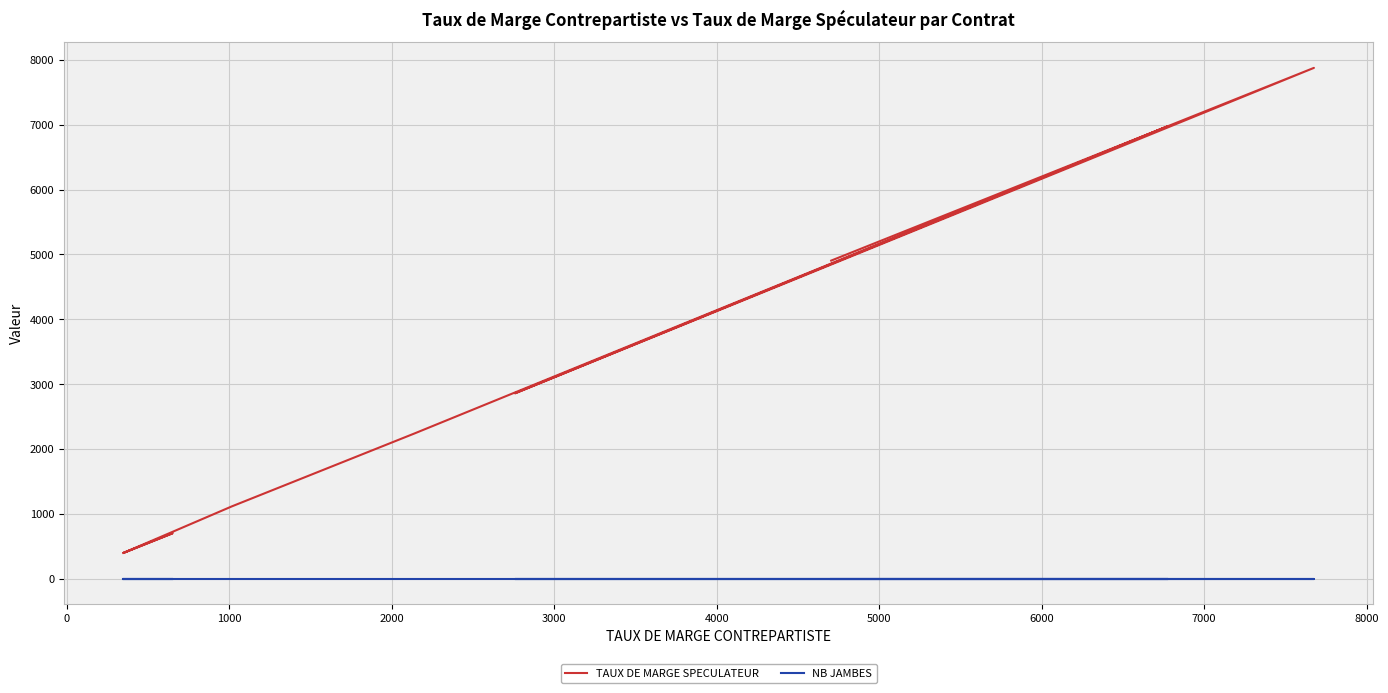

How many distinct data groups are displayed?

2